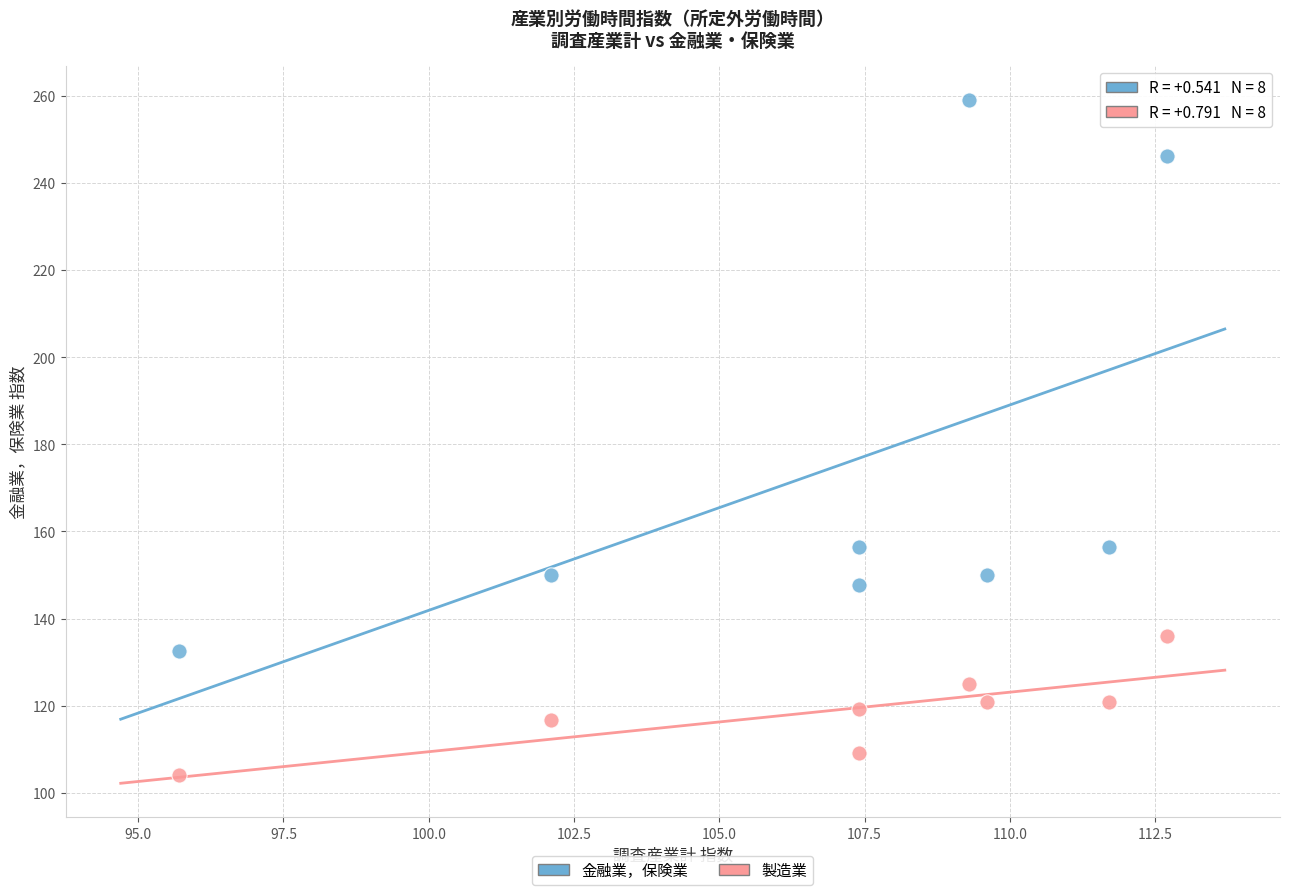

Across all data points, what is the range of X values (max minus min)?

17.0